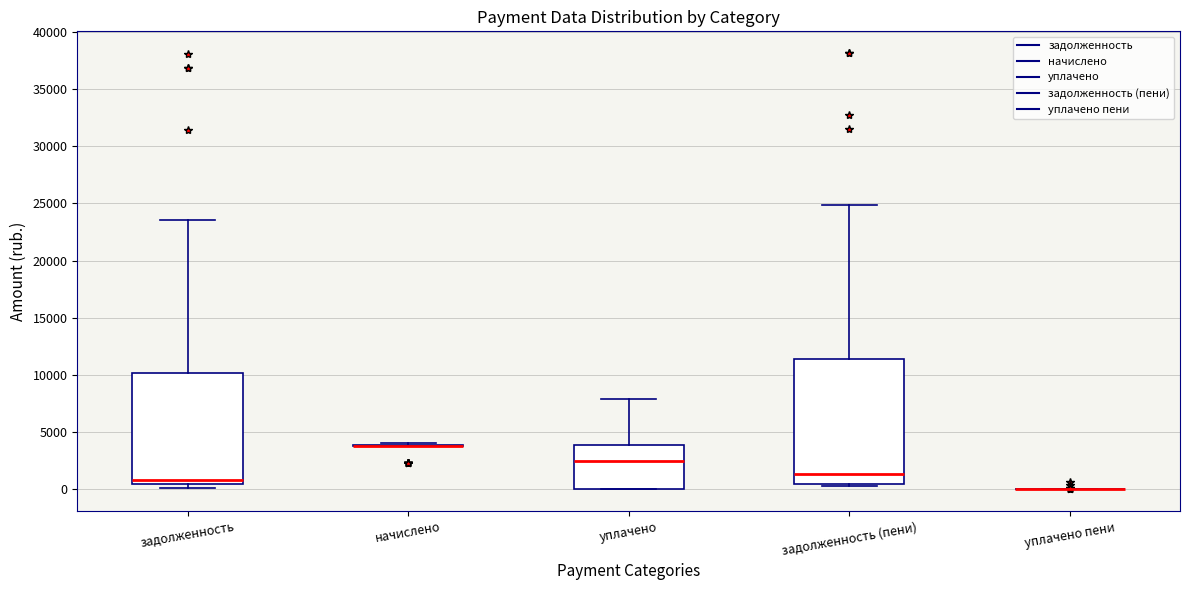

Reading left to right, transcribe this box plot: for each box, give where its median line is, the range the box spans, and where its two whiskers end, as read against the y-axis. The values are not printed on the chart, so give them approximately, as read against the axis.

задолженность: median 1000, box 500 to 10000, whiskers 0 to 23500
начислено: box collapsed to a line at 4000, whiskers 4000 to 4000
уплачено: median 2500, box 0 to 4000, whiskers 0 to 8000
задолженность (пени): median 1500, box 500 to 11500, whiskers 500 (just below the box's lower edge) to 25000
уплачено пени: box collapsed to a line at 0, whiskers 0 to 0